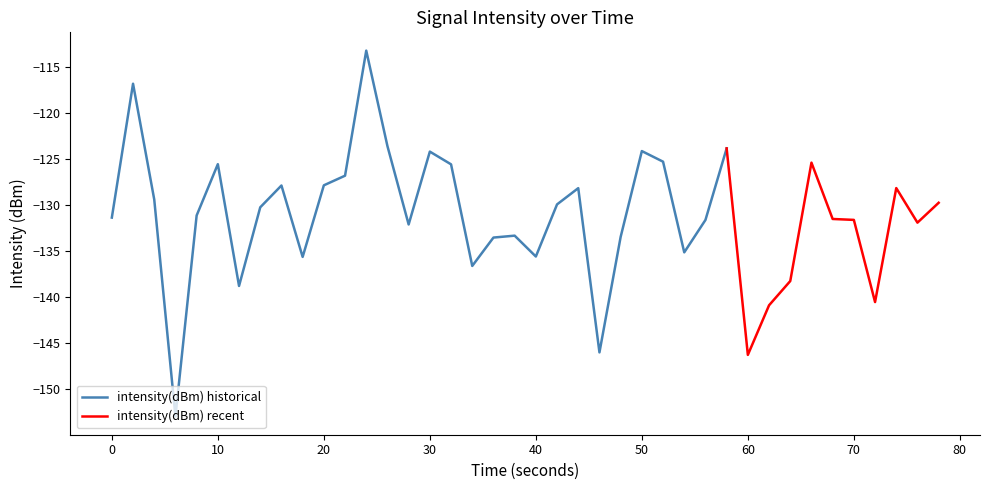

List the labels in order of value, largest first.

12, 1, 13, 29, 25, 15, 26, 33, 5, 16, 11, 10, 8, 37, 22, 2, 39, 21, 7, 4, 0, 34, 35, 28, 38, 14, 19, 24, 18, 27, 20, 9, 17, 32, 6, 36, 31, 23, 30, 3